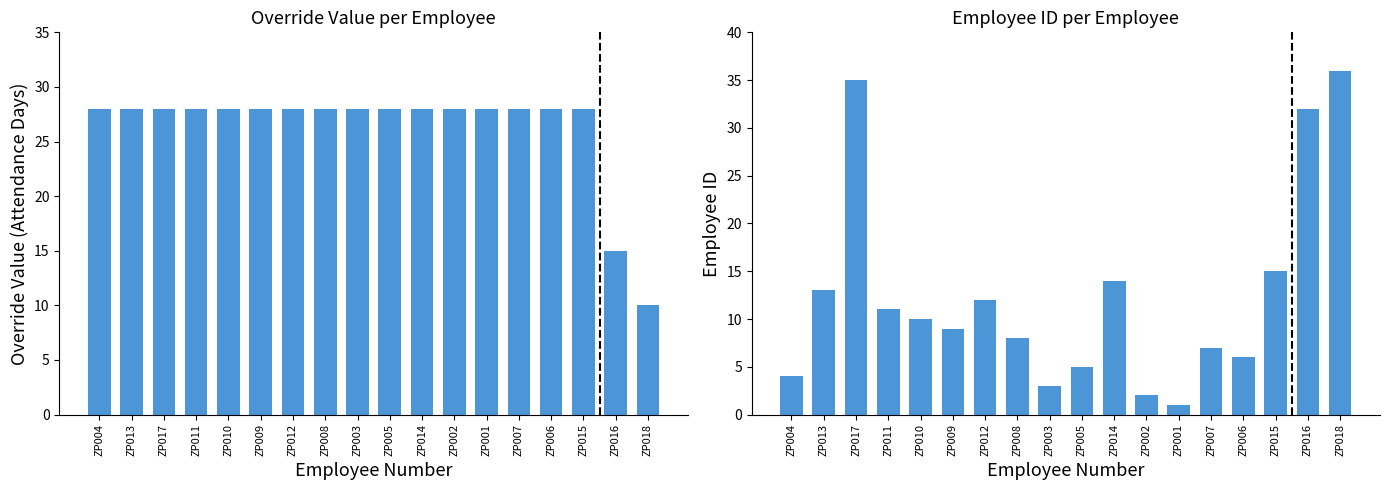

Are the bars grouped side by side (vs. stacked)?

Yes